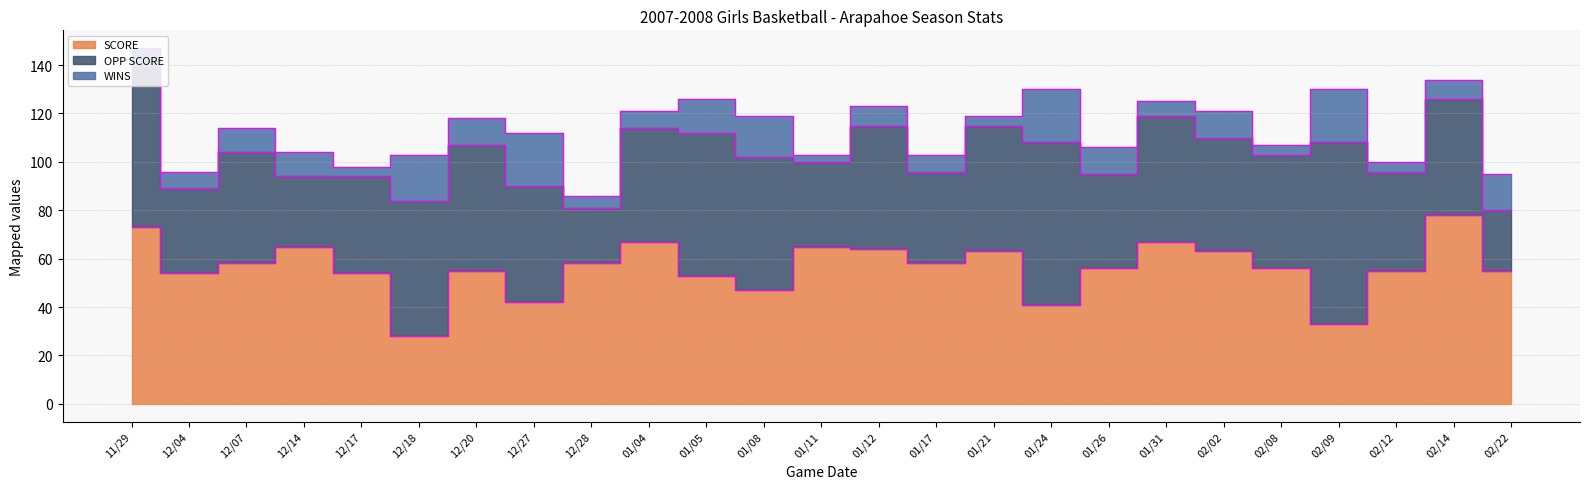

Where is the first local minimum for SCORE?

12/04